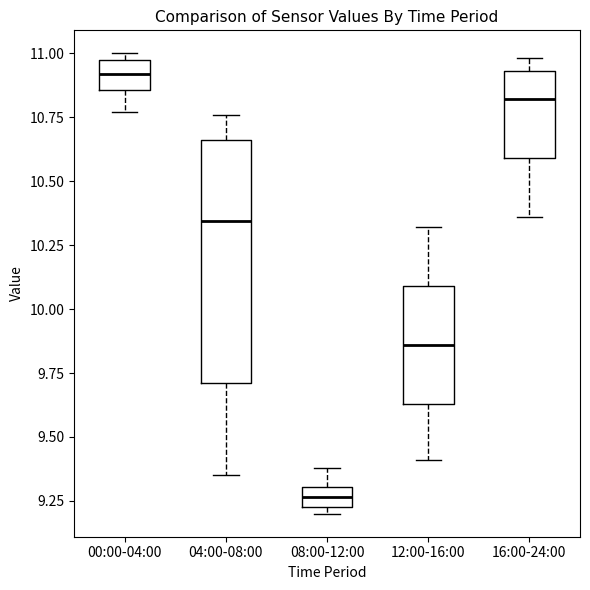

Which box is the tallest, from its lower edge to its upper edge?

04:00-08:00